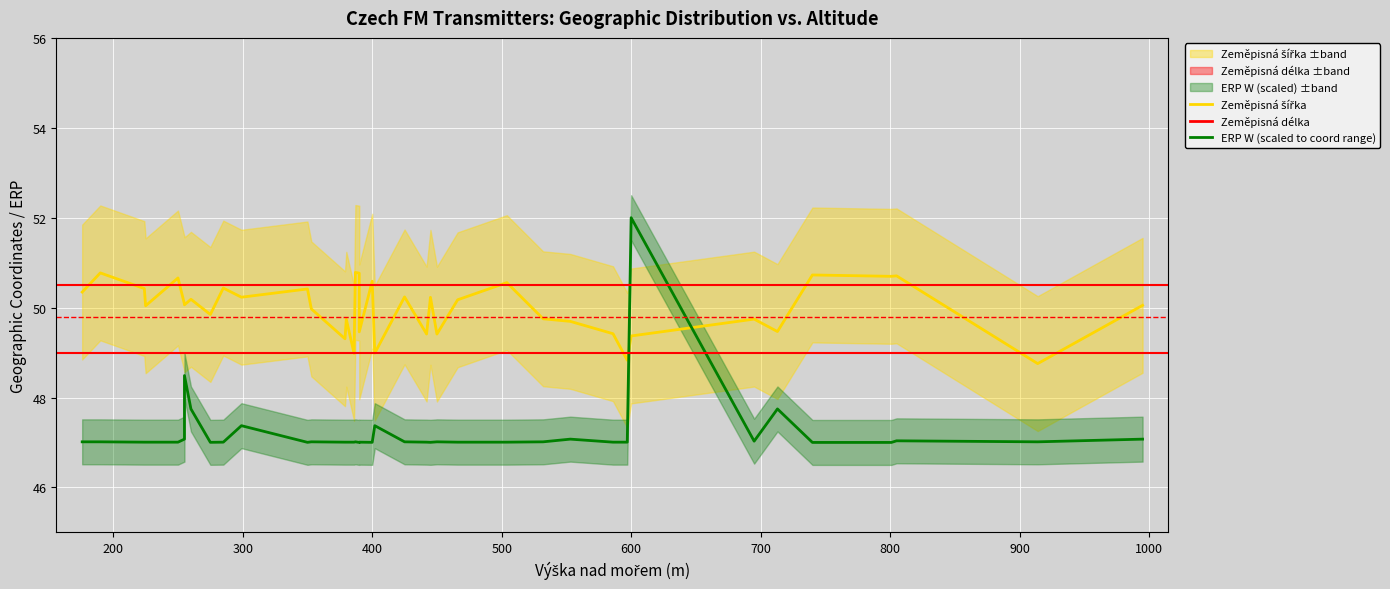

Which series has the largest total across all categories?

Zeměpisná šířka